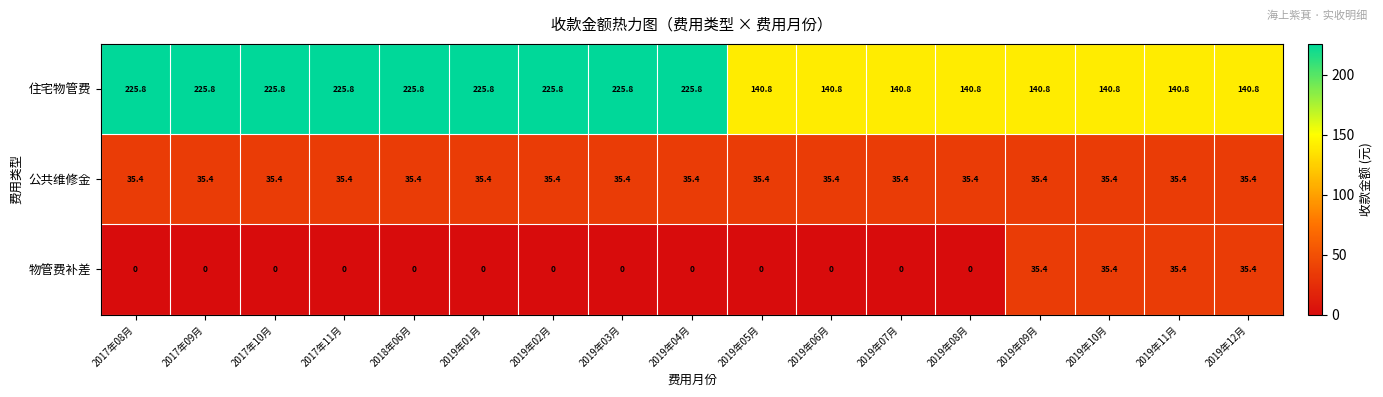

What is the sum of the 公共维修金 values at 2019年04月 and 2017年08月?

70.8